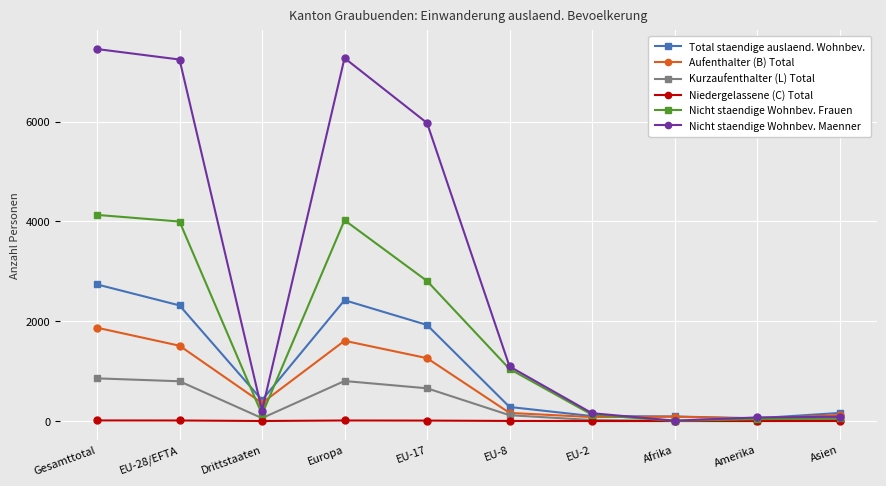

What is the value of the Nicht staendige Wohnbev. Maenner point at the 1st from the left?

7453